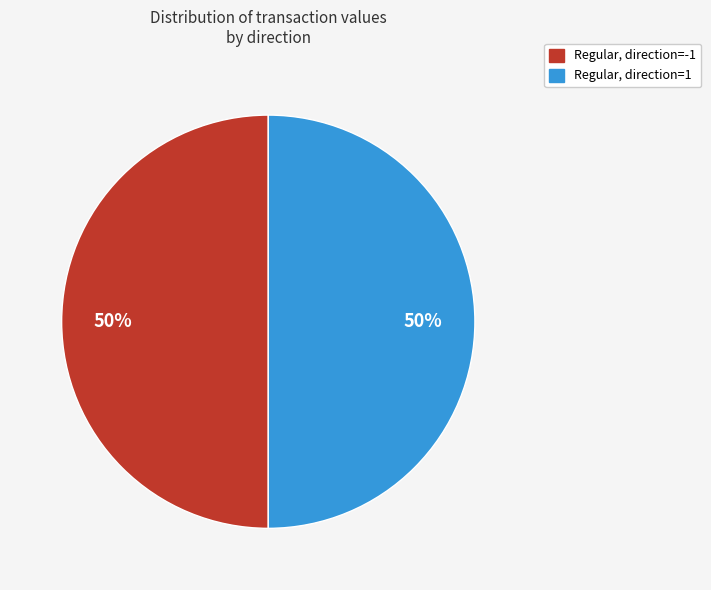

Approximately how many times larger is the value at Regular, direction=-1 compared to Regular, direction=1?

1.0